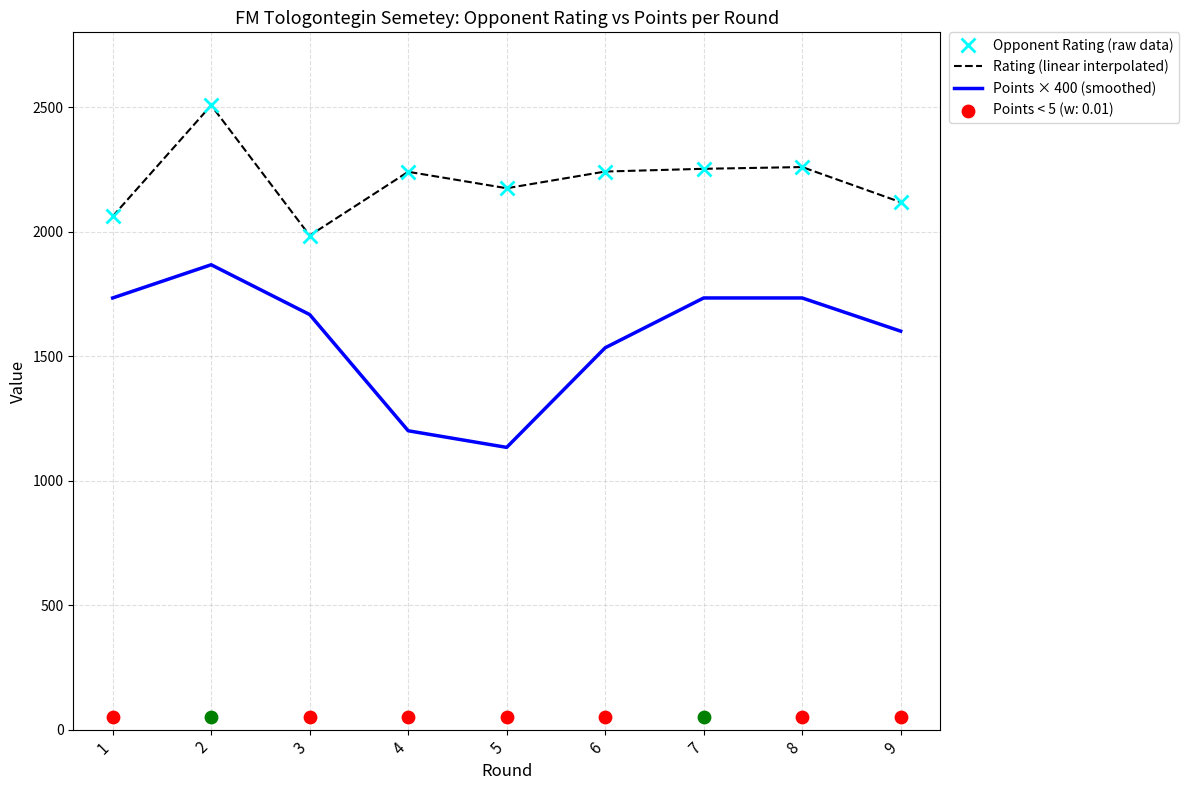

At how many categories does at least one series exceed 1264?

9